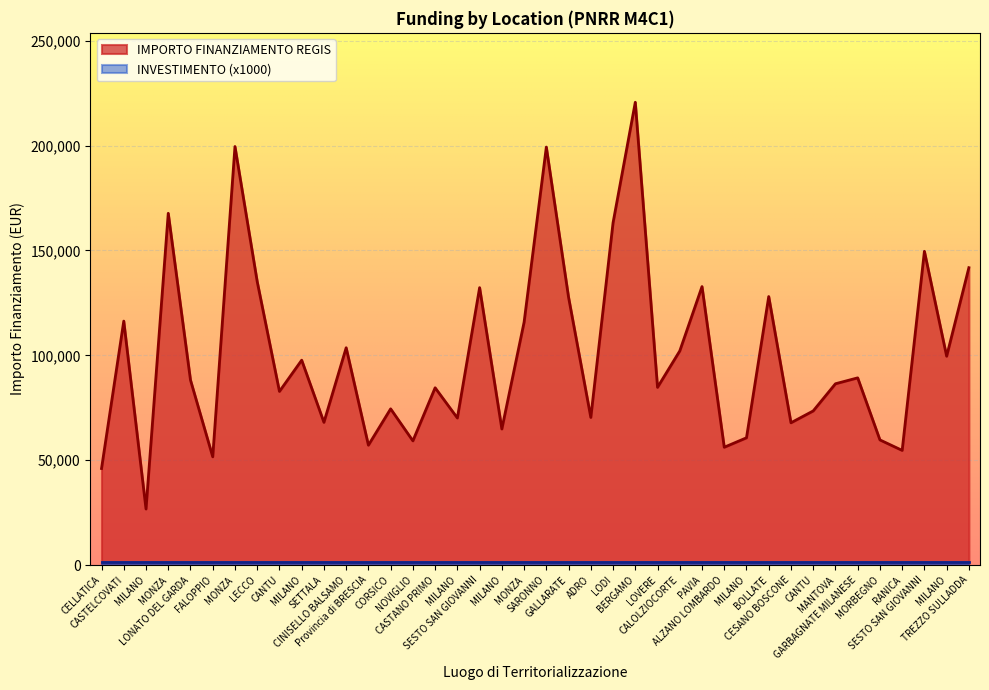

Reading left to right, what are all the values shown in this chart?

46044.5	116324.6	26730.0	167724.8	88213.8	51620.1	199567.7	135157.2	82798.6	97694.9	68057.8	103619.9	57160.7	74486.0	59229.0	84538.8	70120.9	132279.7	64886.6	115789.8	199303.9	127674.8	70397.4	163198.8	220663.0	84744.5	102092.5	132781.0	56181.6	60687.8	128032.6	67843.7	73496.1	86448.2	89266.3	59681.5	54682.1	149604.4	99582.8	141794.5